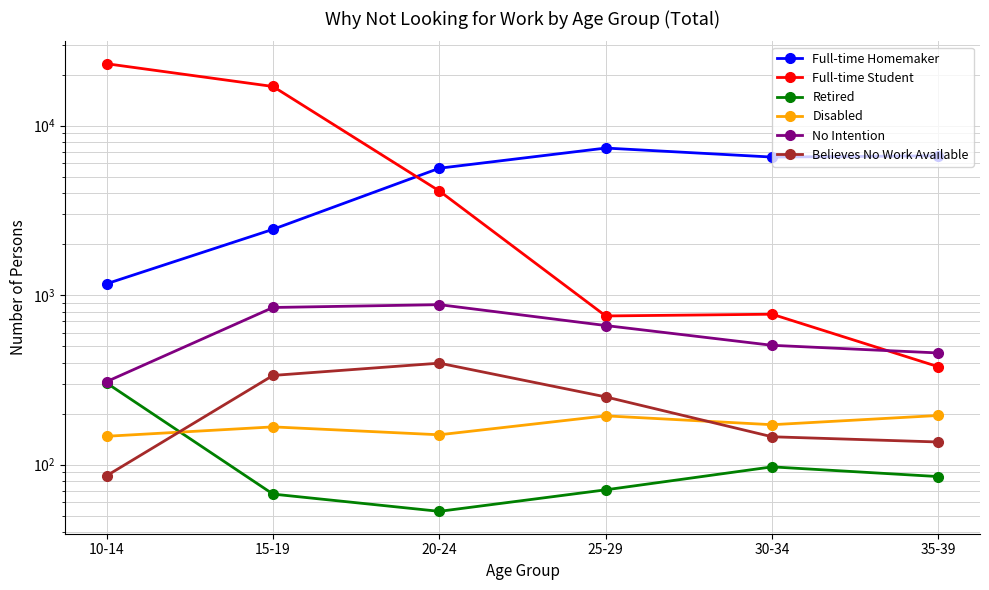

Reading right to left, extract all data points from this chart.

Full-time Homemaker: 6645	6532	7383	5613	2447	1168
Full-time Student: 378	772	754	4119	17043	23220
Retired: 85	97	71	53	67	303
Disabled: 195	172	194	150	167	147
No Intention: 456	506	662	879	846	309
Believes No Work Available: 136	146	251	397	336	86